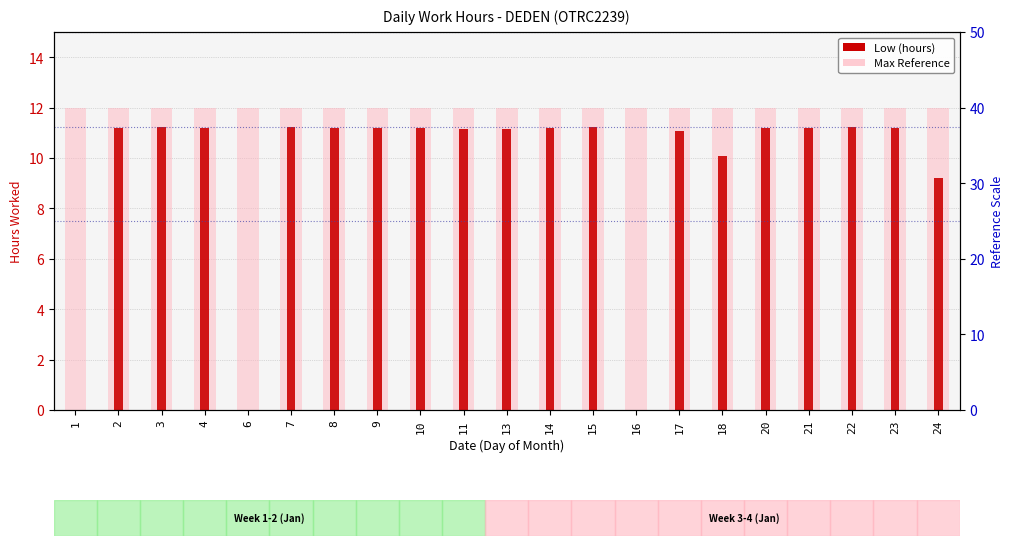

List the labels in order of value, largest first.

3, 7, 15, 22, 20, 2, 9, 14, 4, 21, 8, 10, 23, 11, 13, 17, 18, 24, 1, 6, 16